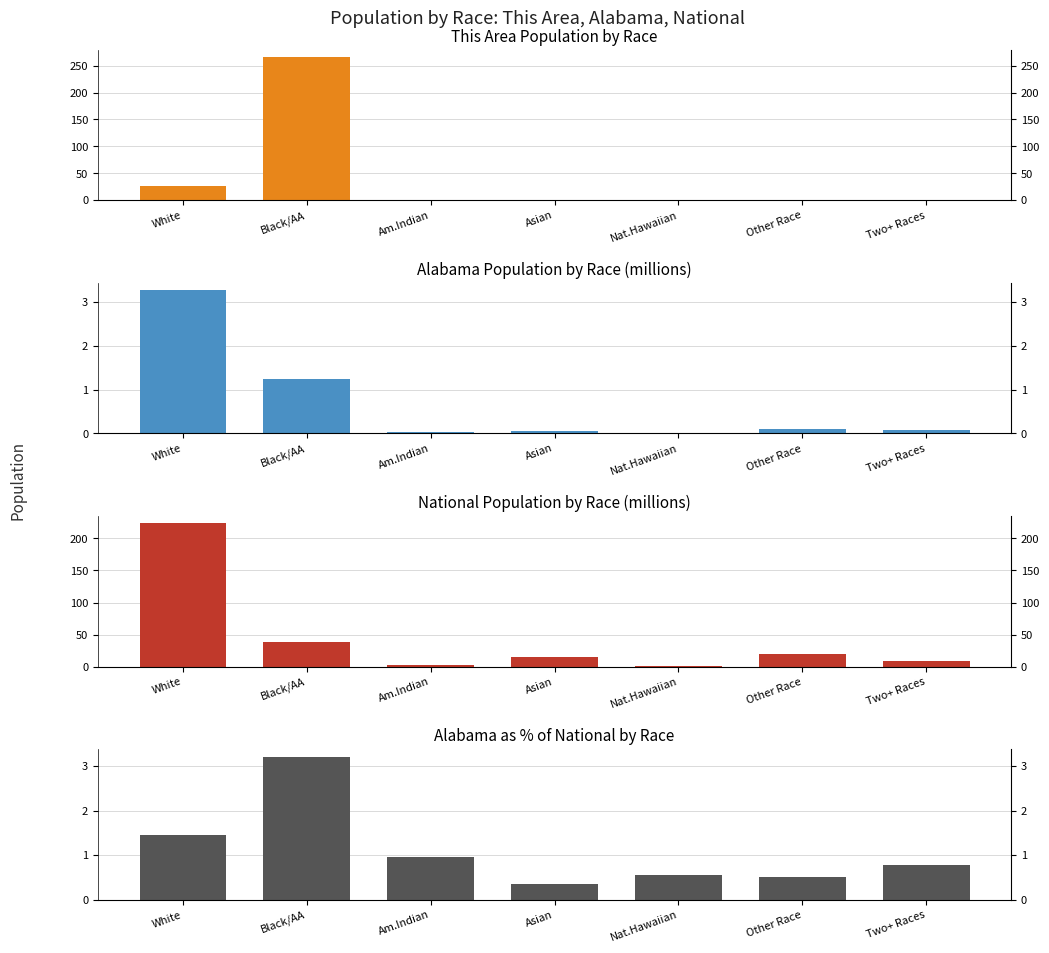

Reading left to right, list all the values displayed in this chart.

This Area: White=26.0	Black/AA=266.0	Am.Indian=0.0	Asian=0.0	Nat.Hawaiian=0.0	Other Race=0.0	Two+ Races=0.0
Alabama: White=3.3	Black/AA=1.3	Am.Indian=0.0	Asian=0.1	Nat.Hawaiian=0.0	Other Race=0.1	Two+ Races=0.1
National: White=223.6	Black/AA=38.9	Am.Indian=2.9	Asian=14.7	Nat.Hawaiian=0.5	Other Race=19.1	Two+ Races=9.0
Alabama % of National: White=1.5	Black/AA=3.2	Am.Indian=1.0	Asian=0.4	Nat.Hawaiian=0.6	Other Race=0.5	Two+ Races=0.8